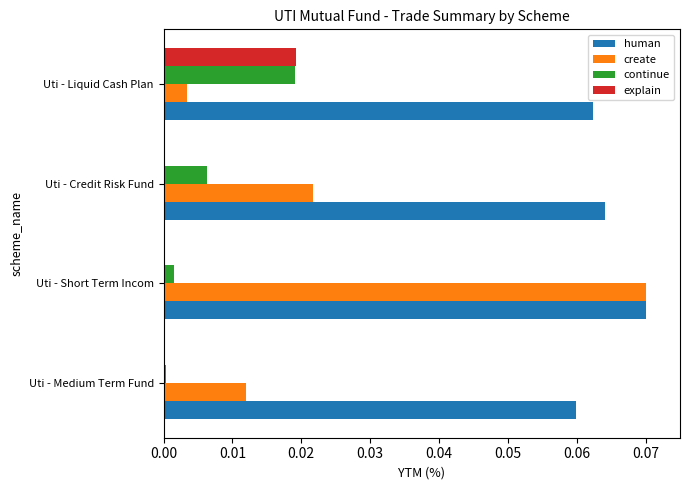

At which category is the sum across all series the highest?

Uti - Short Term Incom